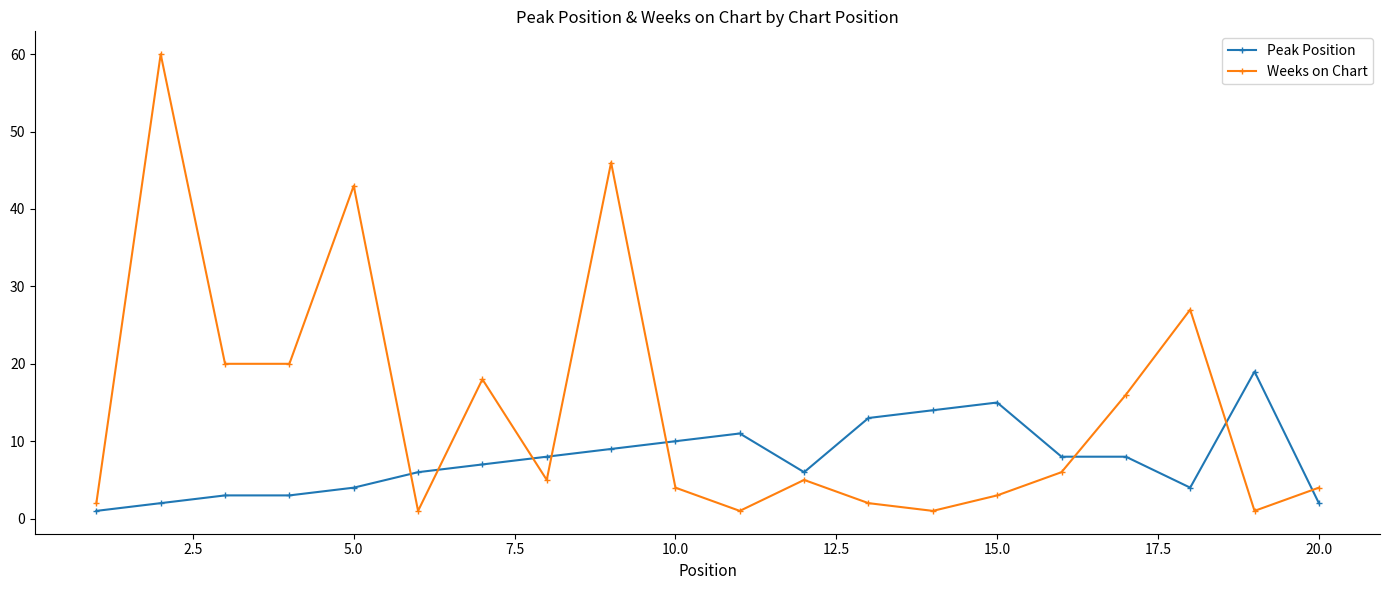

Which series has the widest spread of values?

Weeks on Chart